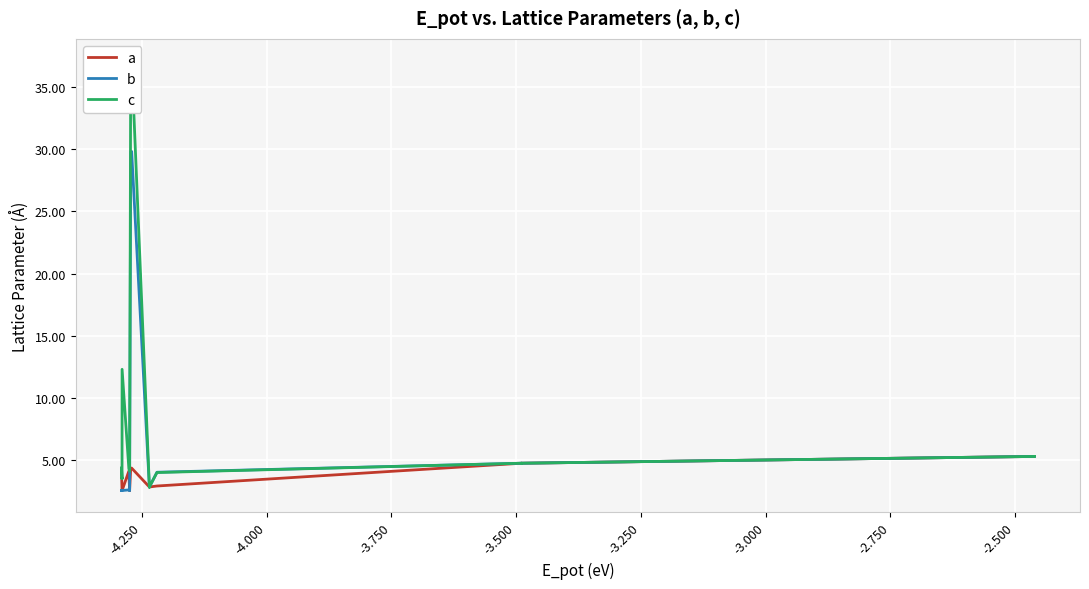

The value of b at 17 is 0.6. True or false?

False